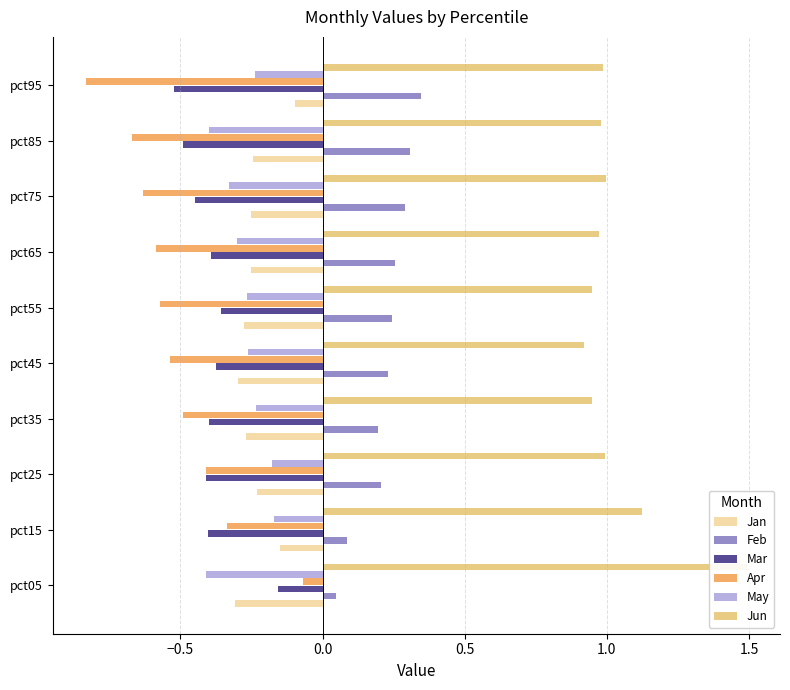

What is the minimum value shown in the chart?

-0.8